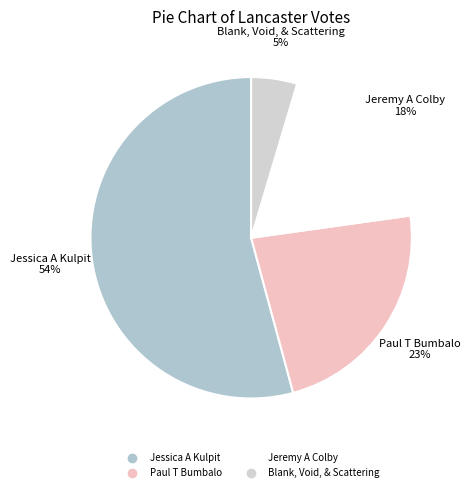

Count the number of slices in the pie.

4